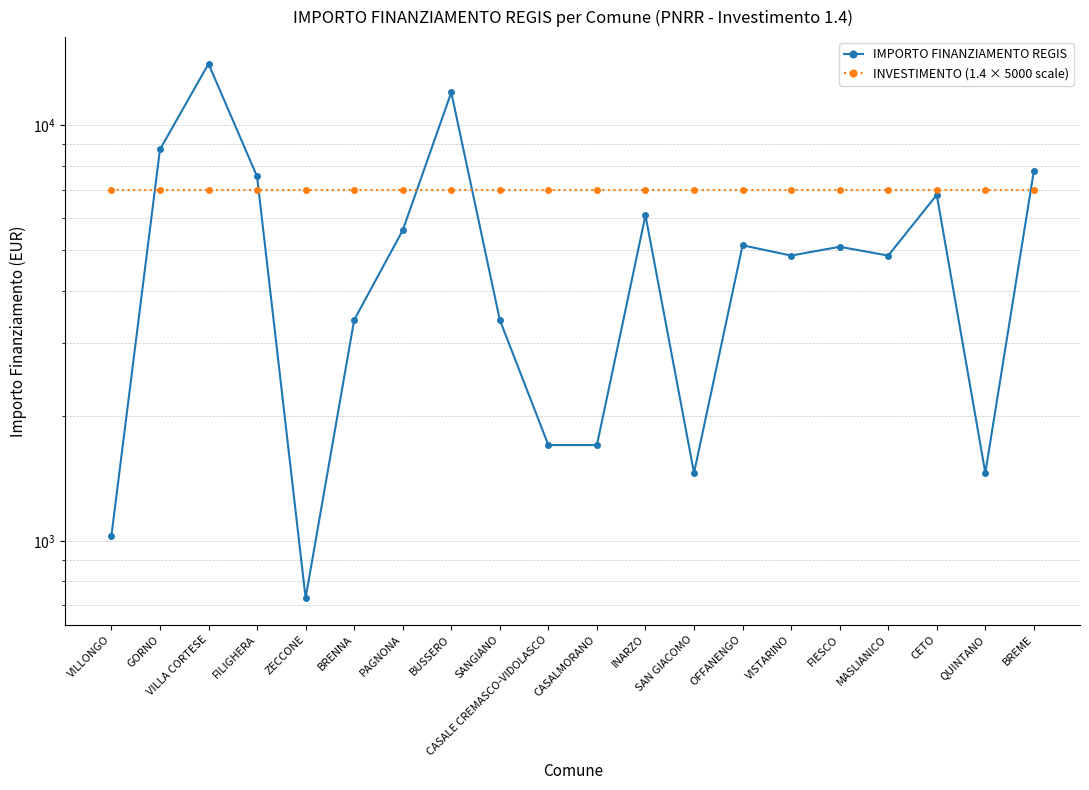

Which has a higher value, CASALE CREMASCO-VIDOLASCO or FIESCO?

FIESCO